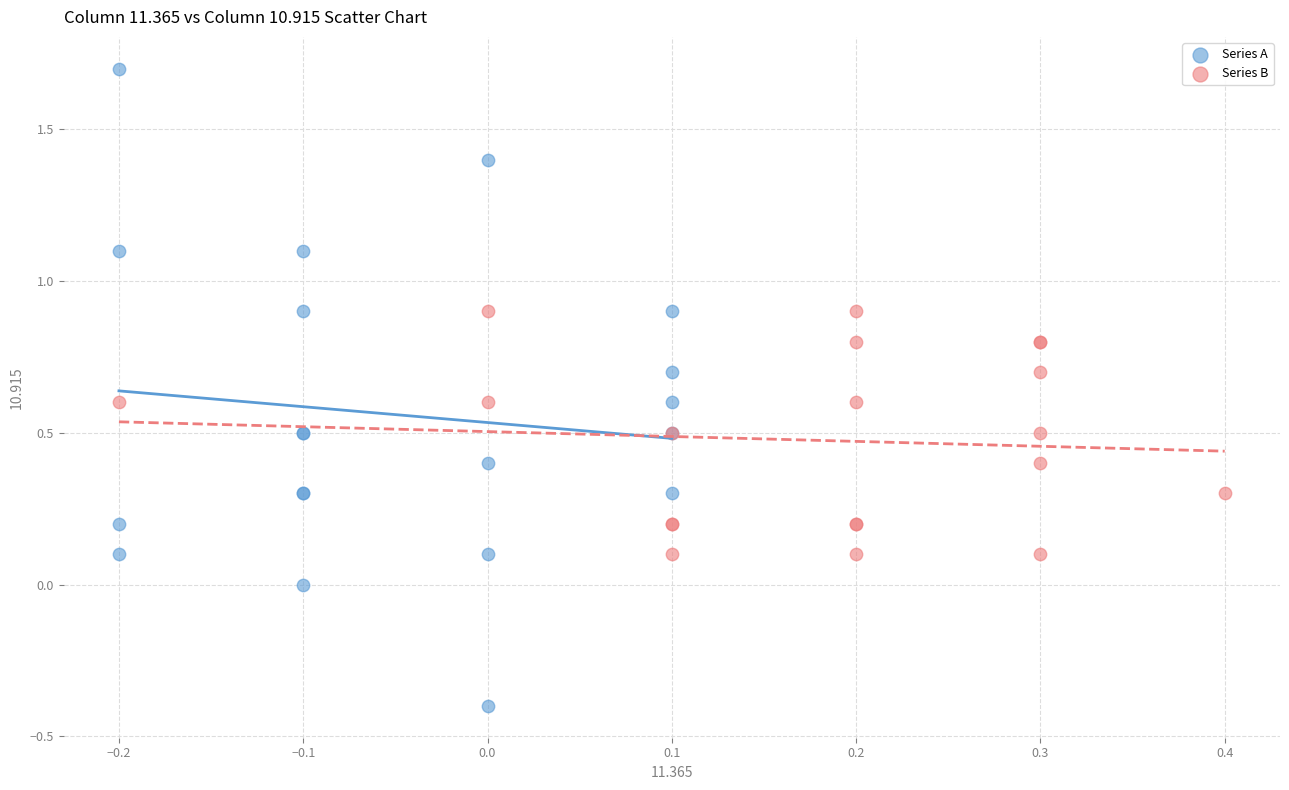

What are all the series names shown in the legend?

Series A, Series B